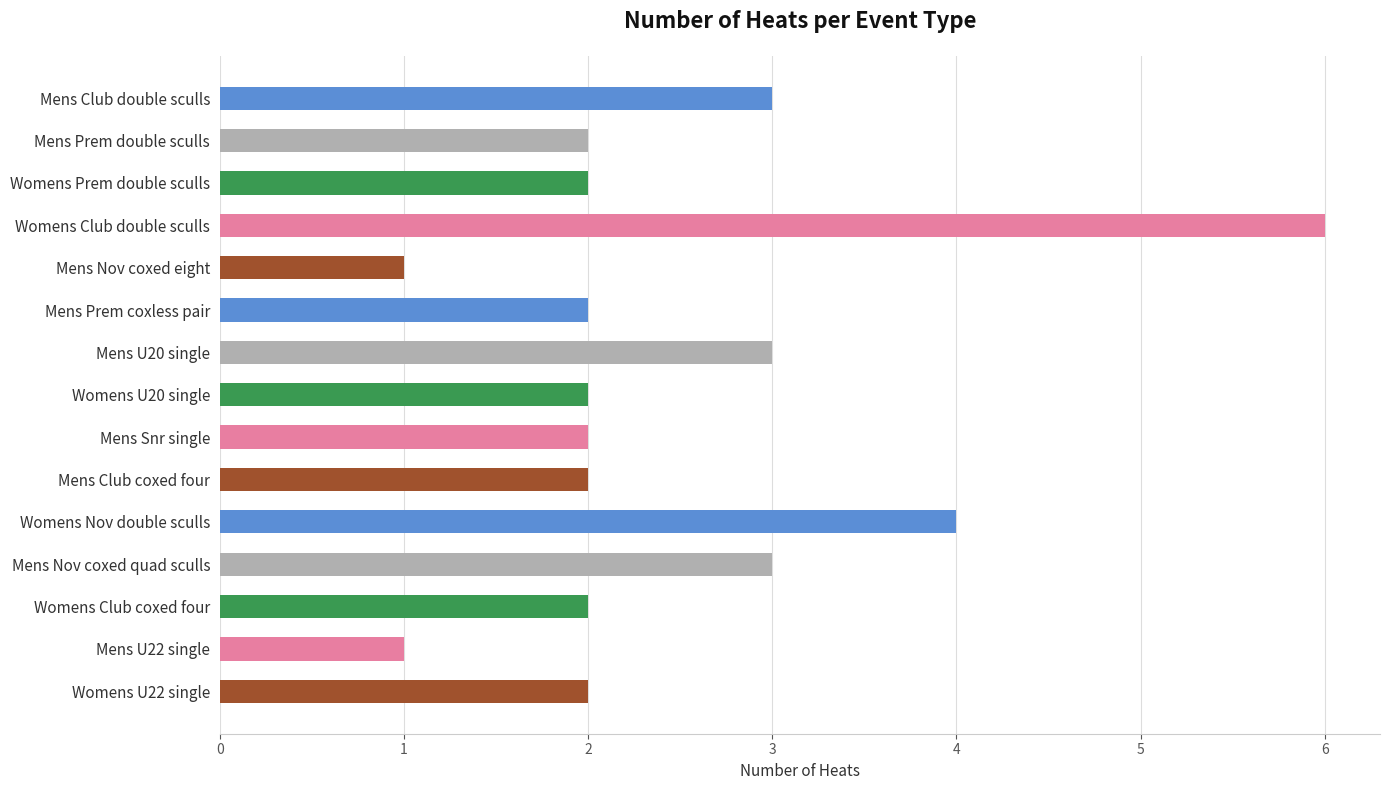

The value at Womens Nov double sculls is 4. True or false?

True